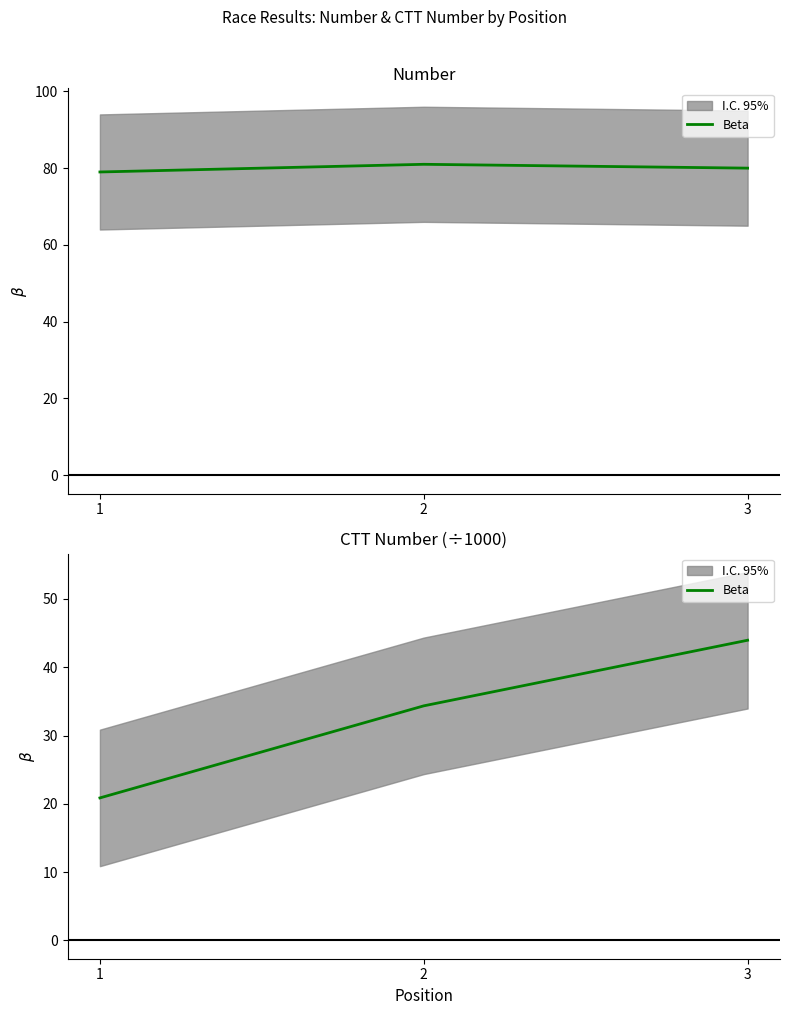

Read the value at 1.

20.9